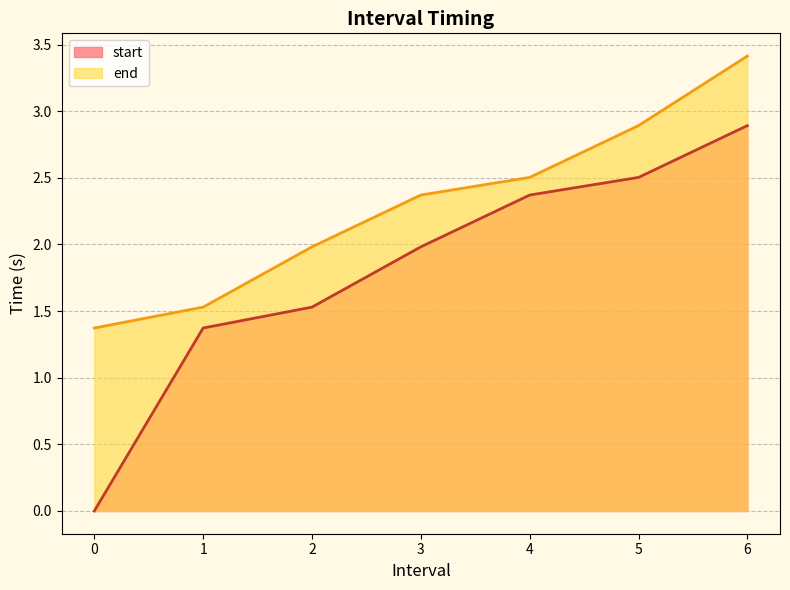

Reading right to left, transcribe all the data shown in this chart.

start: 6=2.9	5=2.5	4=2.4	3=2.0	2=1.5	1=1.4	0=0.0
end: 6=3.4	5=2.9	4=2.5	3=2.4	2=2.0	1=1.5	0=1.4